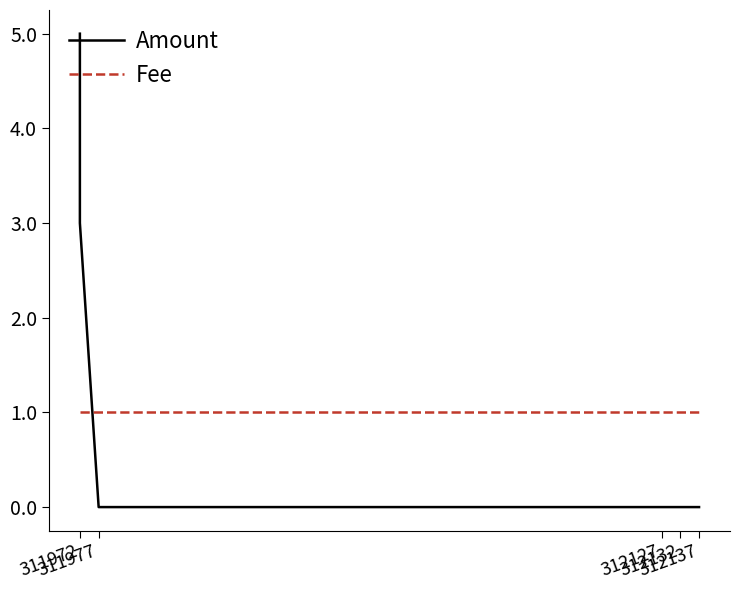

What position from the left is 311977?

2